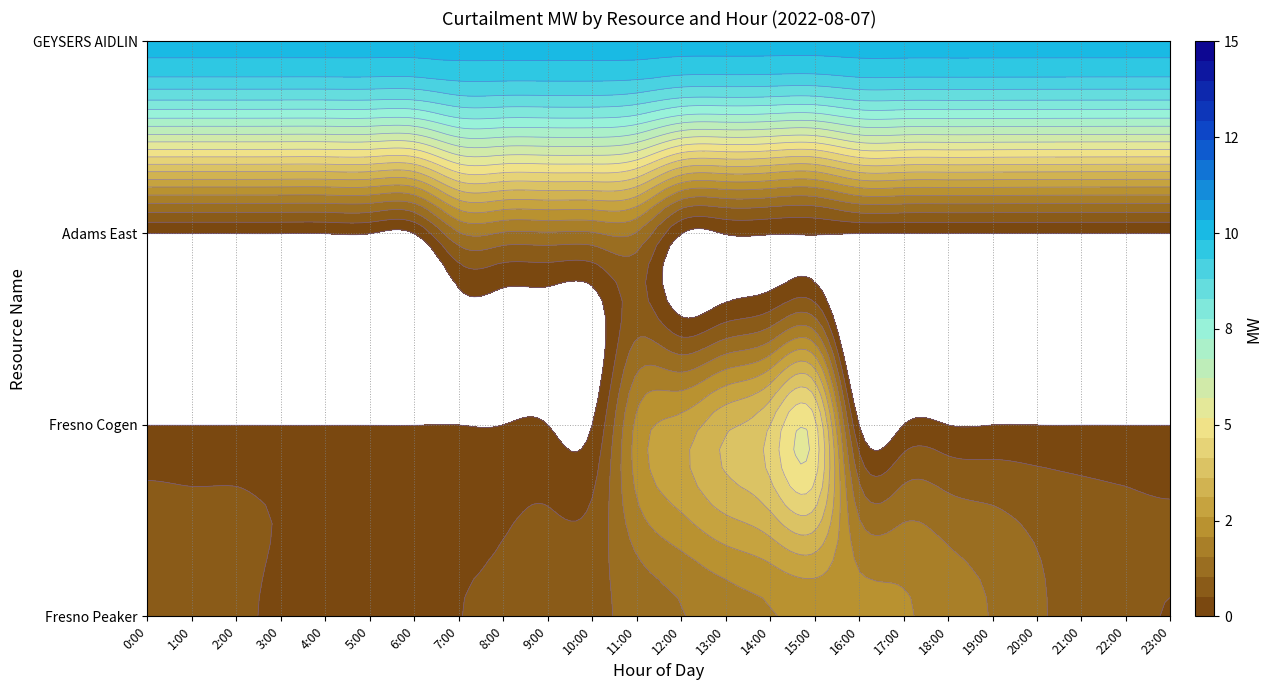

Is the value of Adams East at 18:00 greater than the value of GEYSERS AIDLIN at 6:00?

No